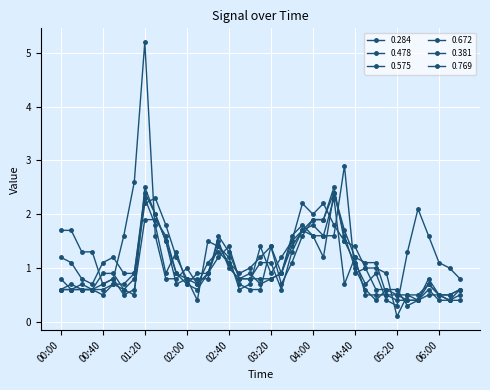

Does the chart display data point markers on the line(s)?

Yes